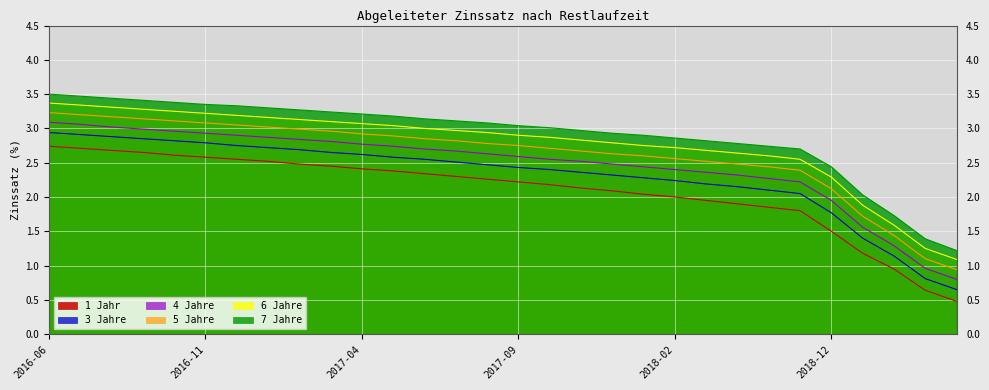

What is the approximate value of 7 Jahre at 2018-12?

2.4